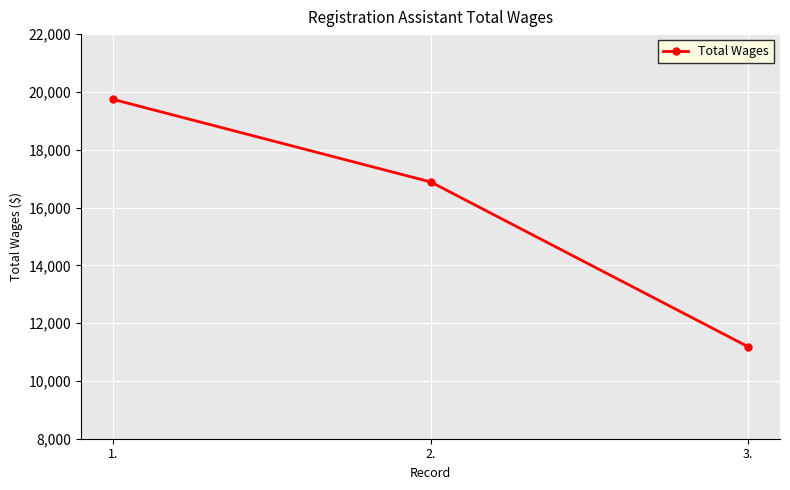

What is the label of the 1st point from the right?

3.